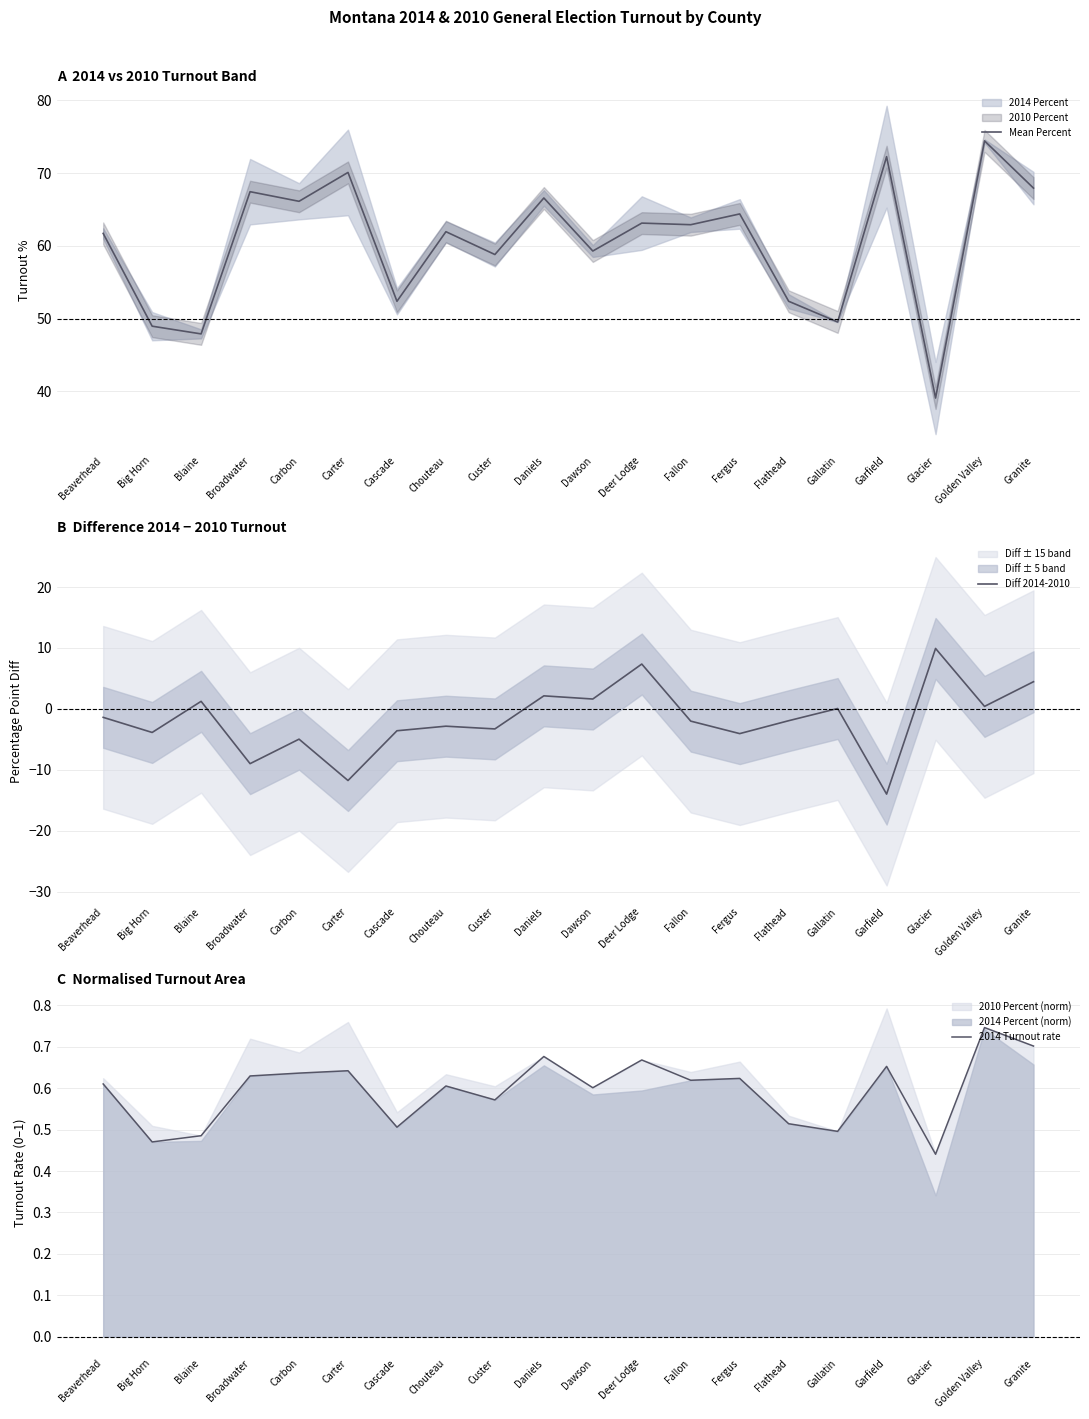

What is the sum of all Mean Percent values?

1207.4